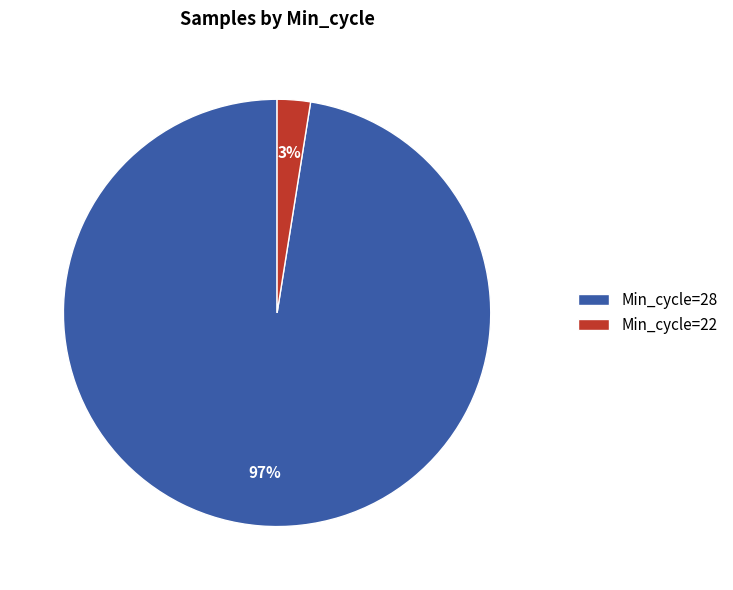

Rank the categories by value from highest to lowest.

Min_cycle=28, Min_cycle=22